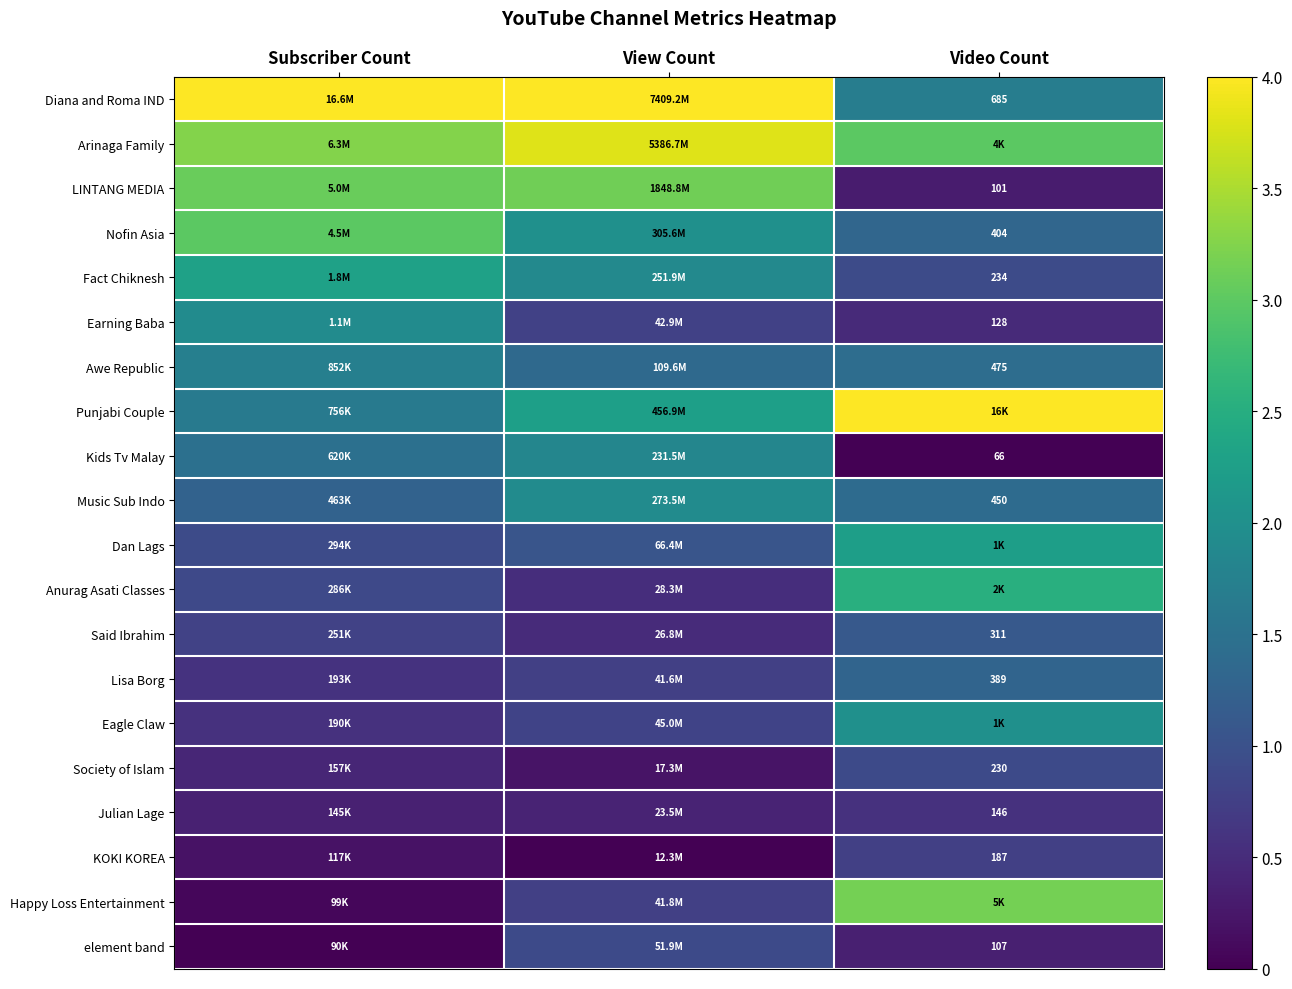

Is the value of Nofin Asia at Video Count greater than the value of Earning Baba at Video Count?

Yes